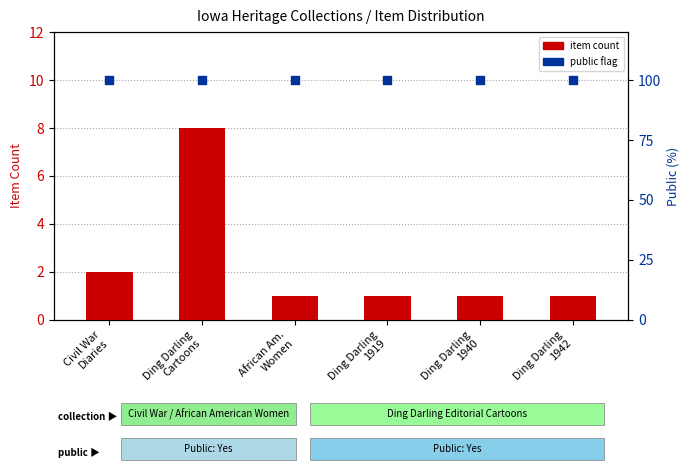

Which series has the largest total across all categories?

public flag (%)